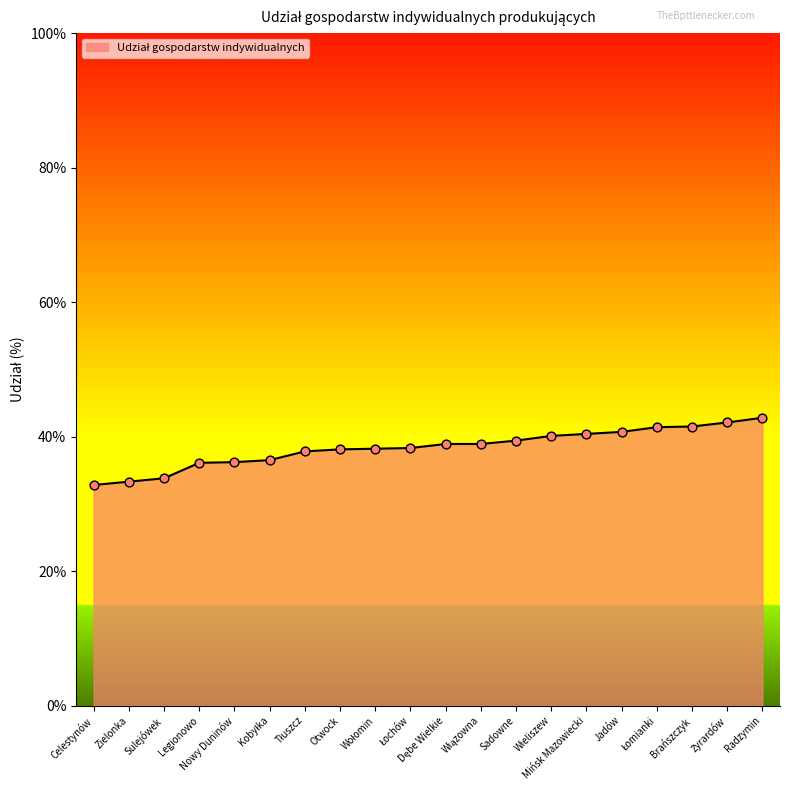

Which has a higher value, Sulejówek or Sadowne?

Sadowne